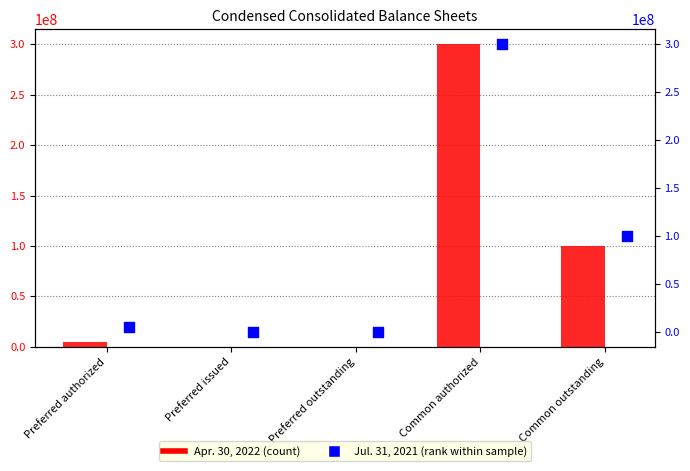

Is the value of Jul. 31, 2021 at Common authorized greater than the value of Apr. 30, 2022 at Common authorized?

No